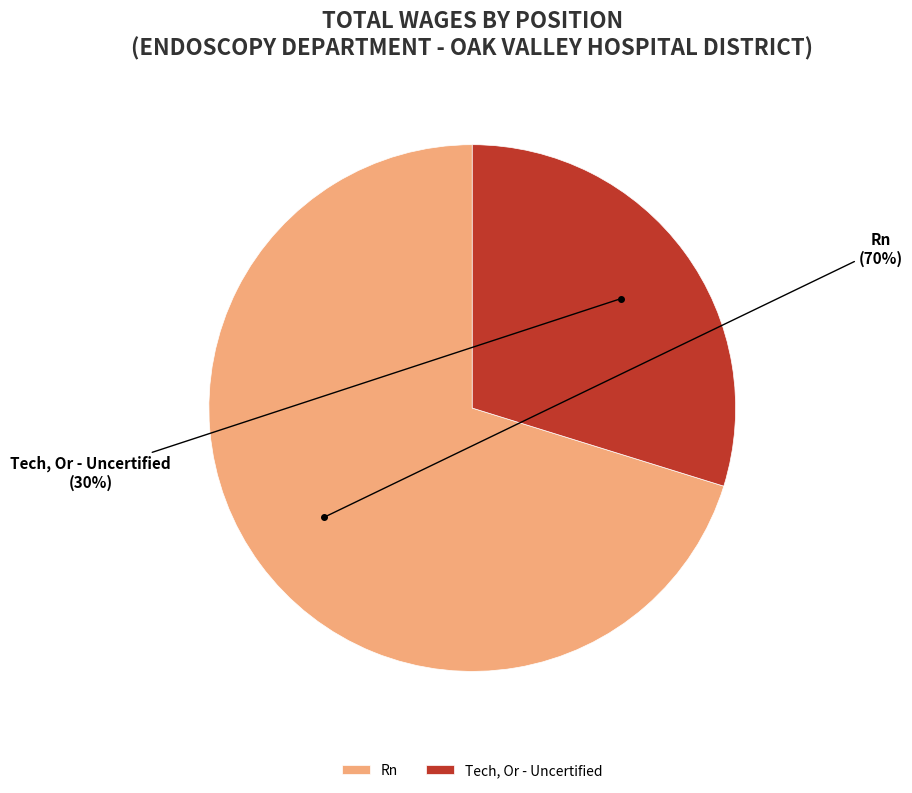

Rank the categories by value from highest to lowest.

Rn, Tech, Or - Uncertified